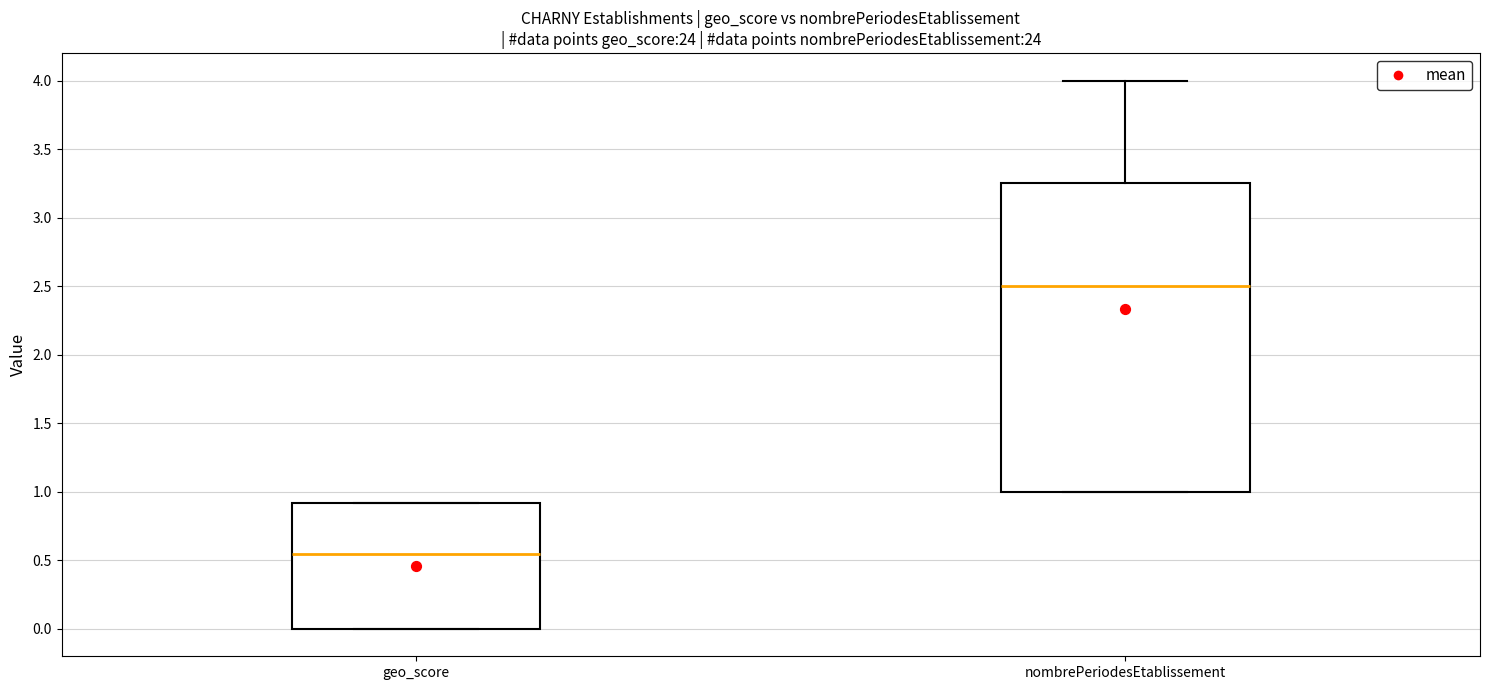

Which box is the tallest, from its lower edge to its upper edge?

nombrePeriodesEtablissement